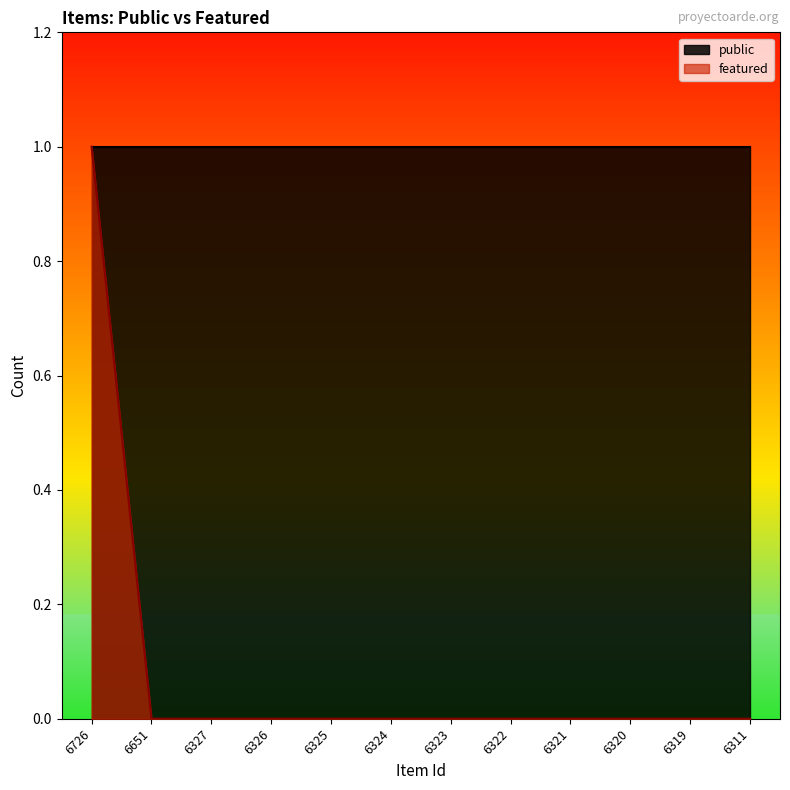

At which label is the value closest to 0?

6651